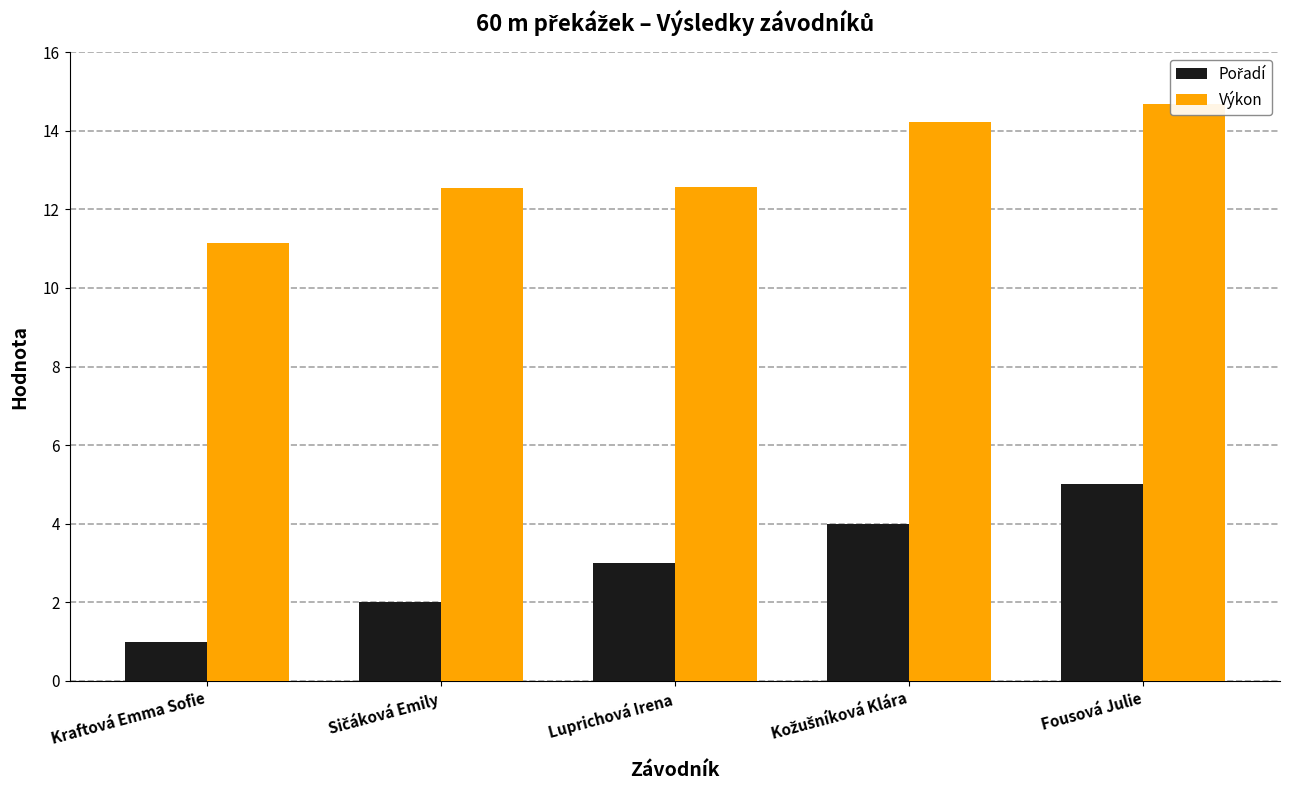

What is the difference between the maximum and minimum values in the Výkon series?

3.5